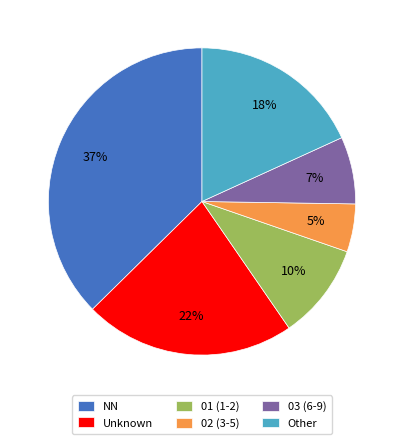

Is there any slice that represents more than half of the pie?

No